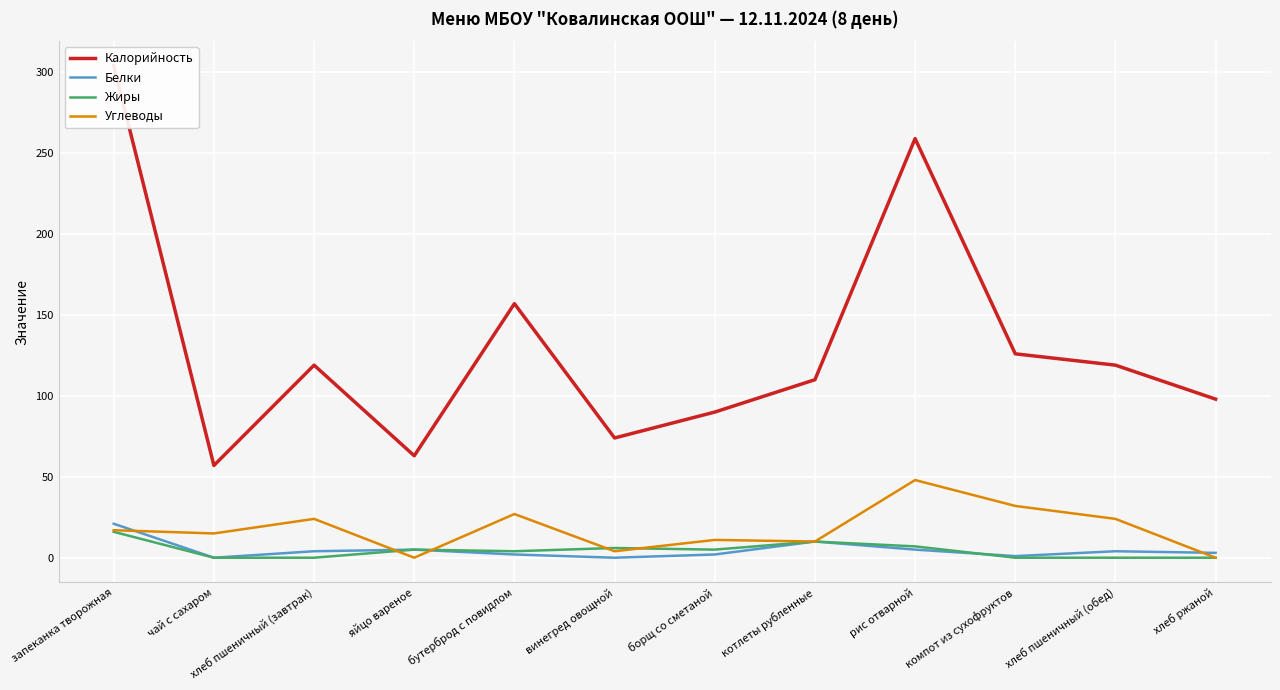

Which has a higher value, яйцо вареное or чай с сахаром?

яйцо вареное